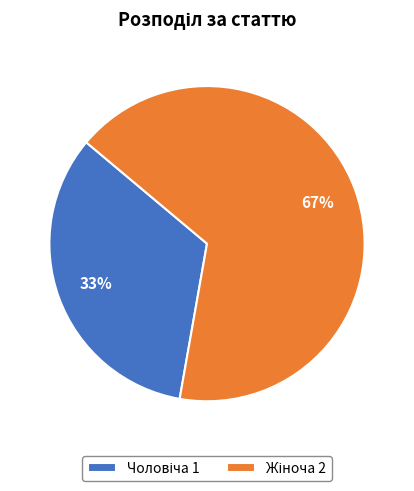

Count the number of slices in the pie.

2